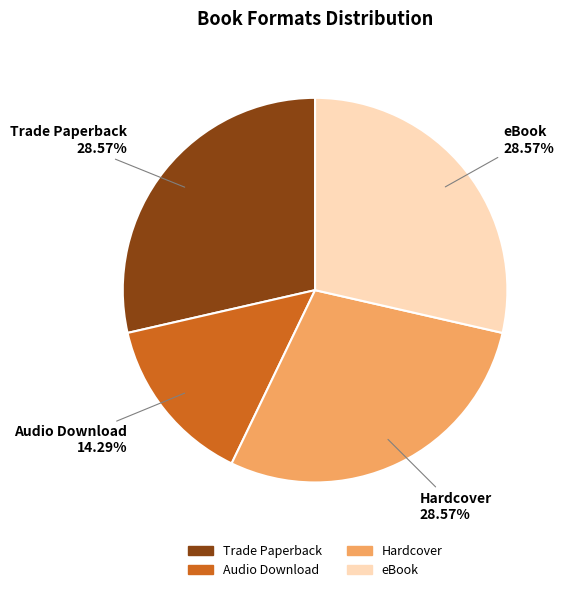

To the nearest percent, what is the difference between the Audio Download and eBook slice percentages?

14%